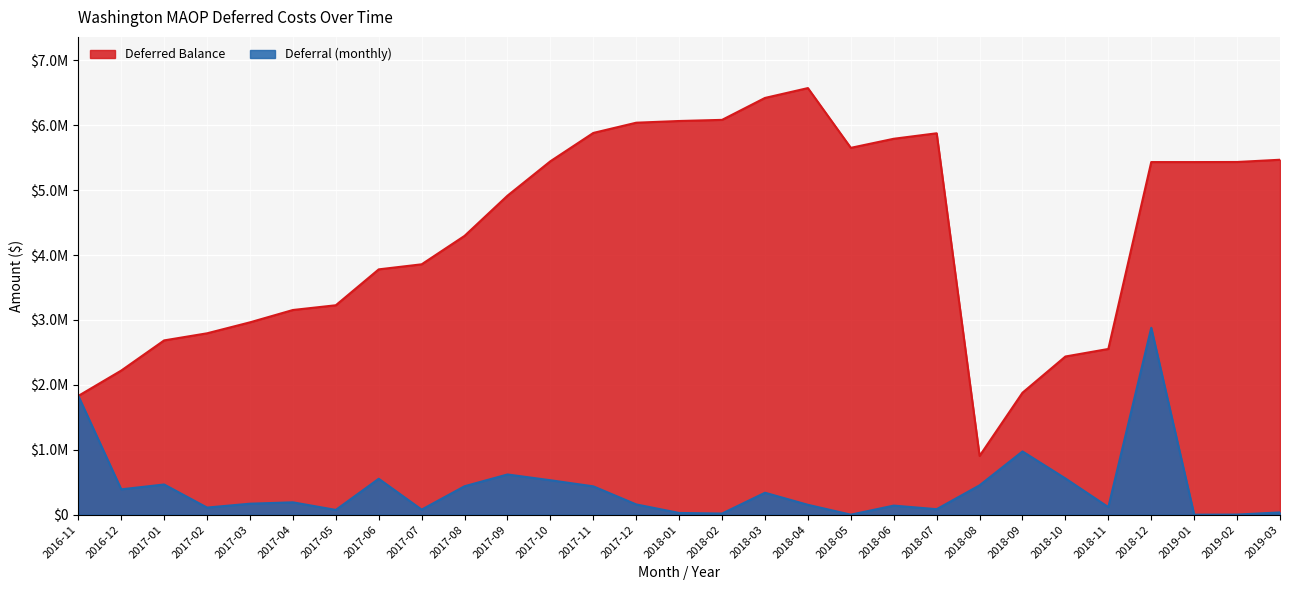

At which category does the chart reach its minimum across all series?

2018-08